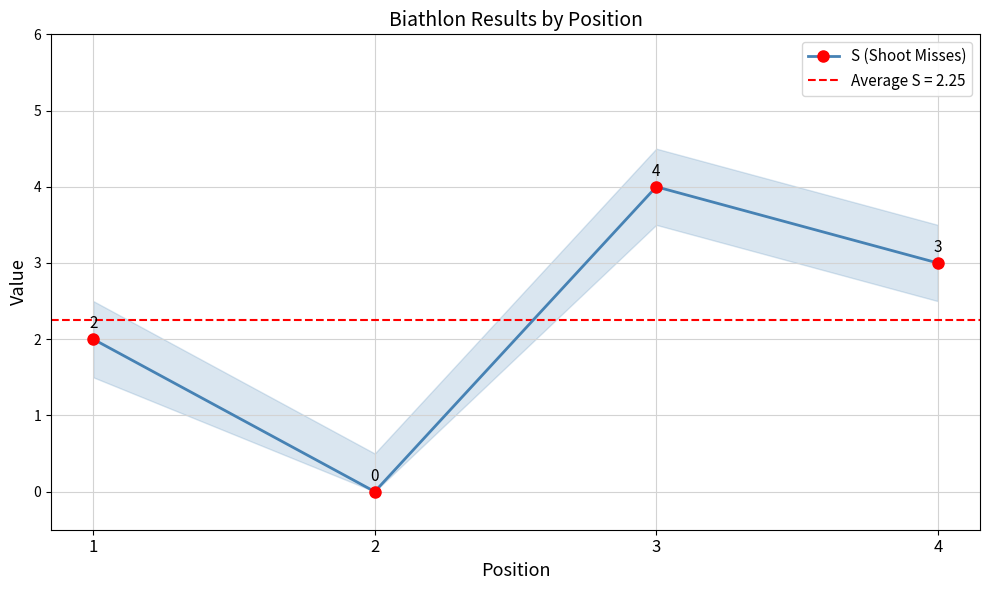

Reading left to right, transcribe all the data shown in this chart.

2	0	4	3